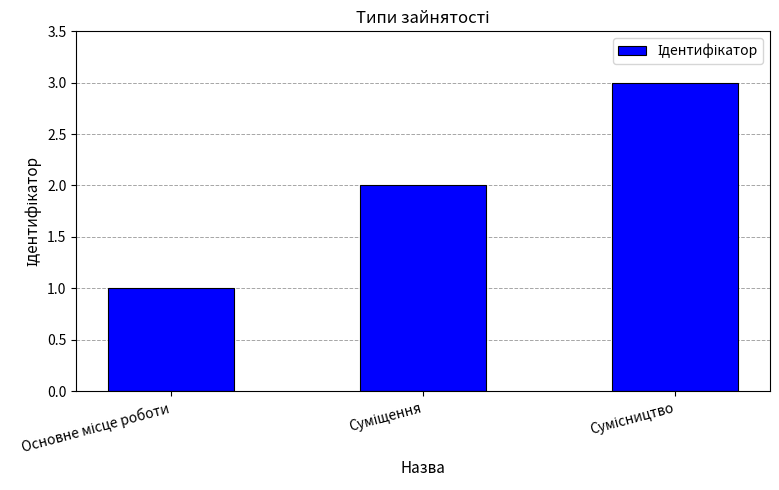

Are the bars horizontal?

No